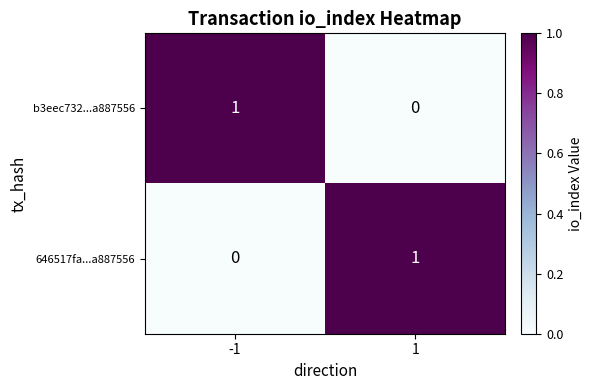

Is it true that b3eec732...a887556 equals 1 at -1?

True